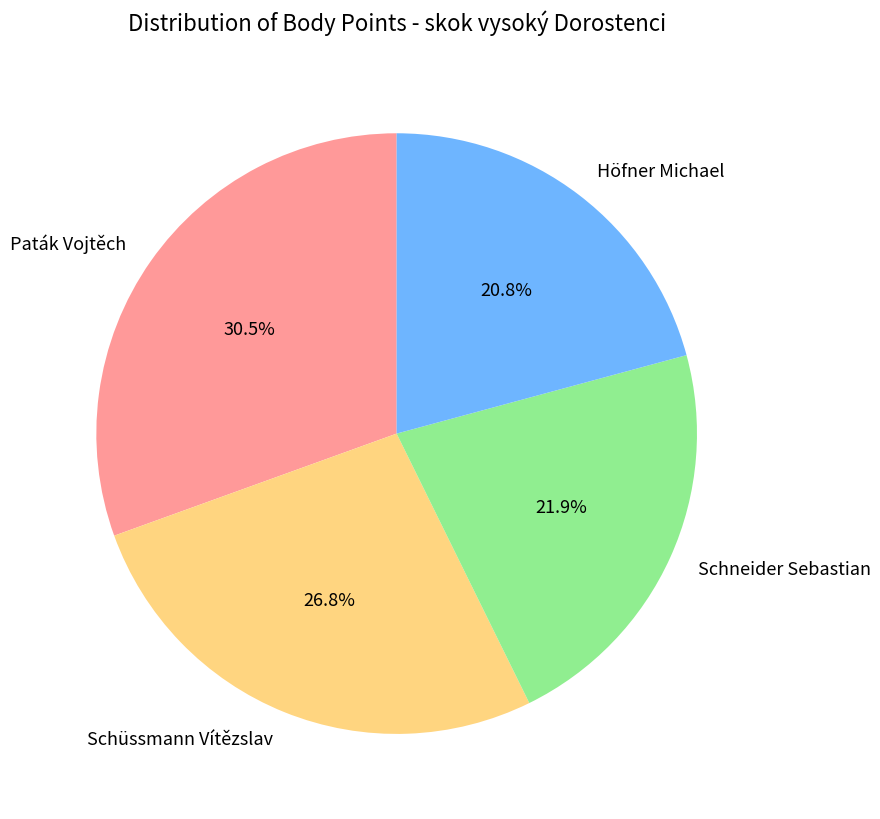

To the nearest percent, what portion does Höfner Michael represent?

21%